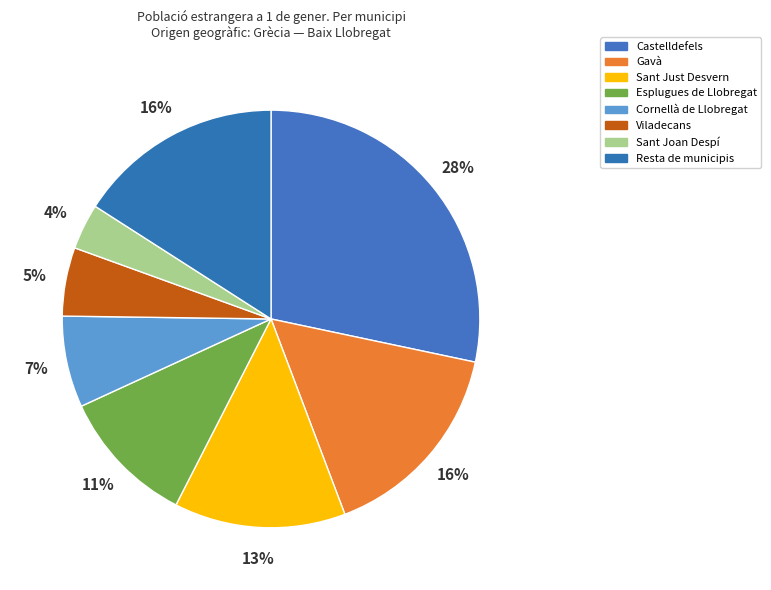

How many segments does this pie chart have?

8